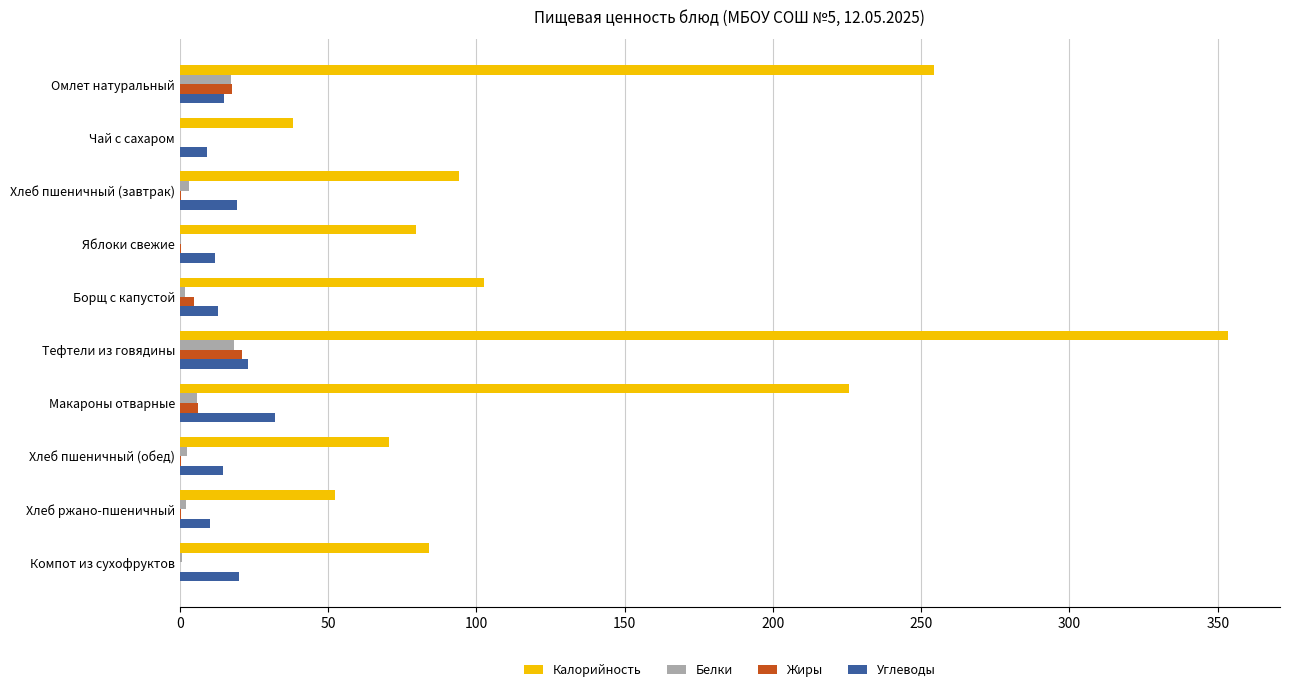

What is the maximum value for Жиры?

20.9